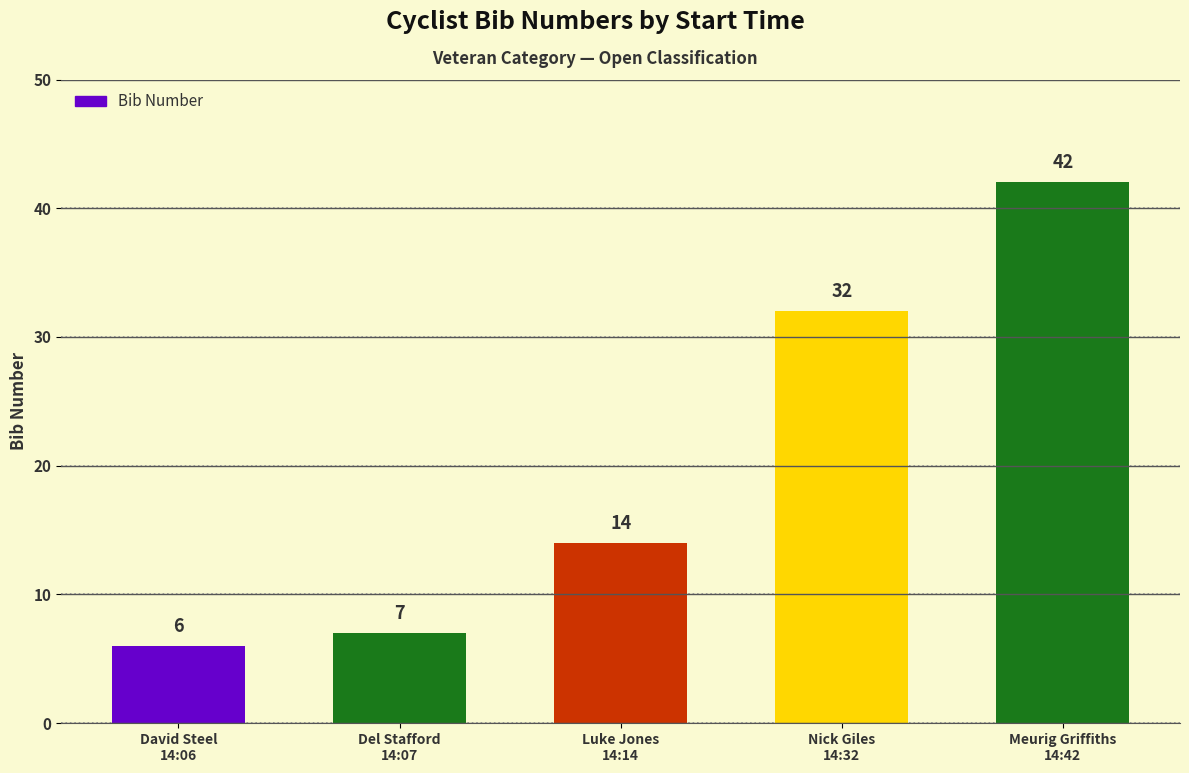

What is the label of the 4th bar from the left?

Nick Giles
14:32